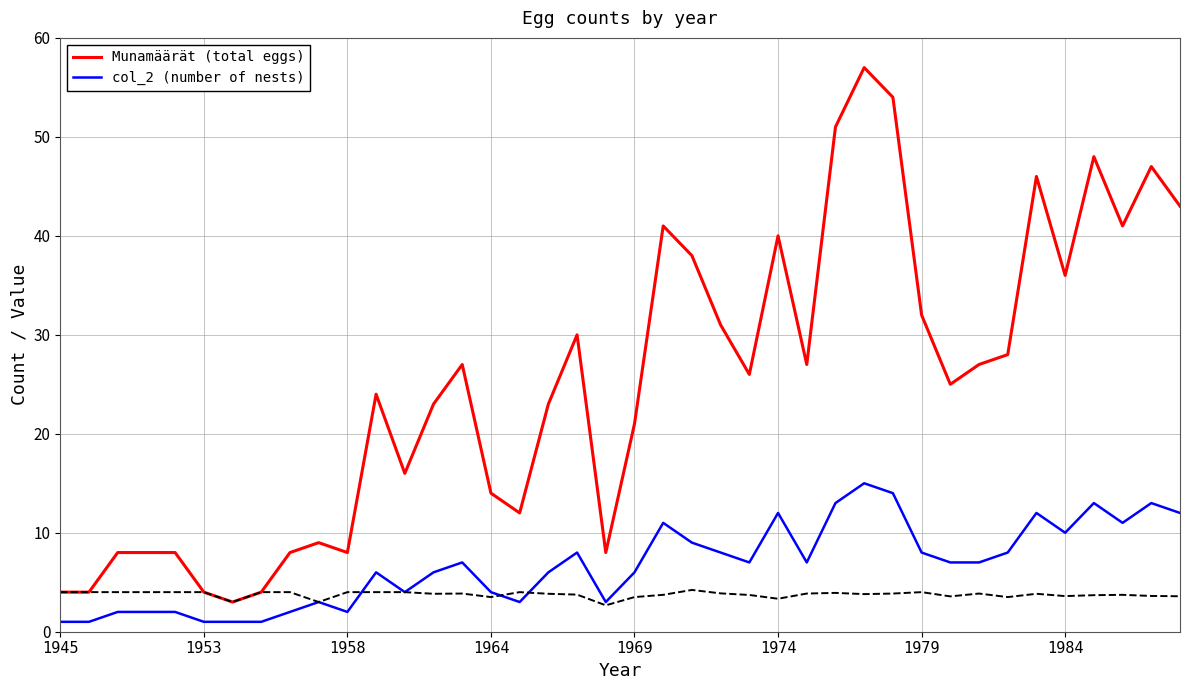

Does the chart have visible grid lines?

Yes